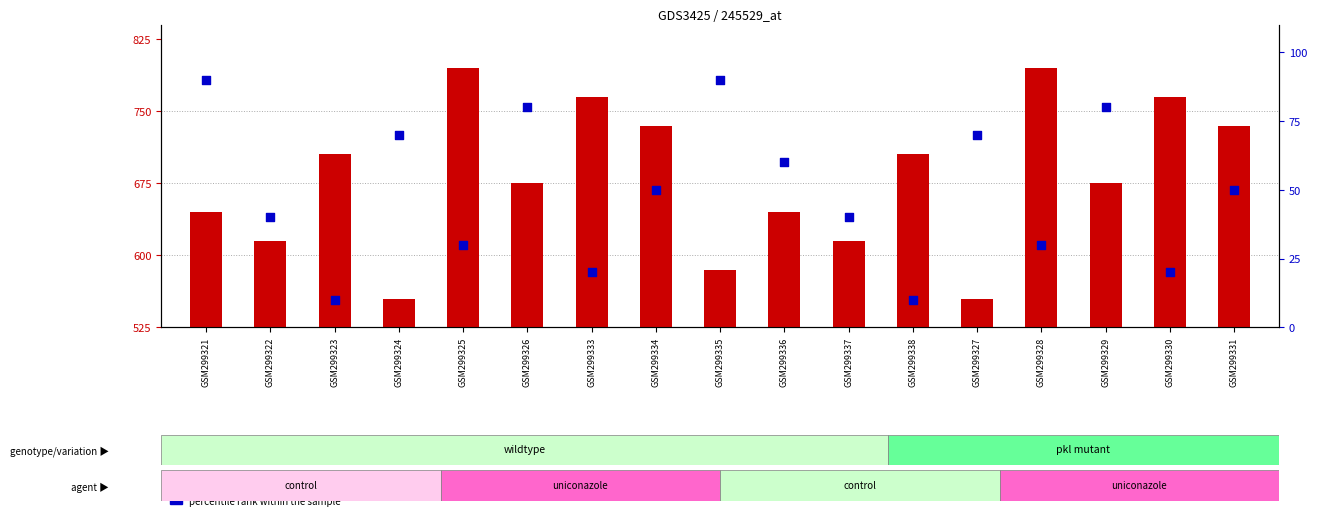

Which series has the largest Y range (max minus min)?

count